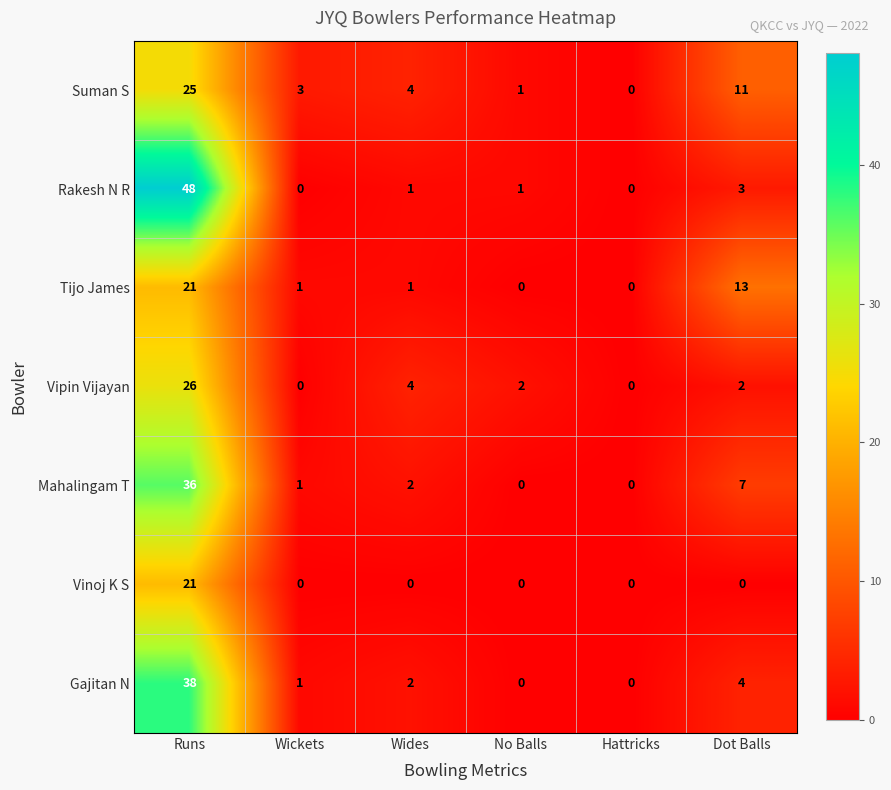

What is the sum of all Mahalingam T values?

46